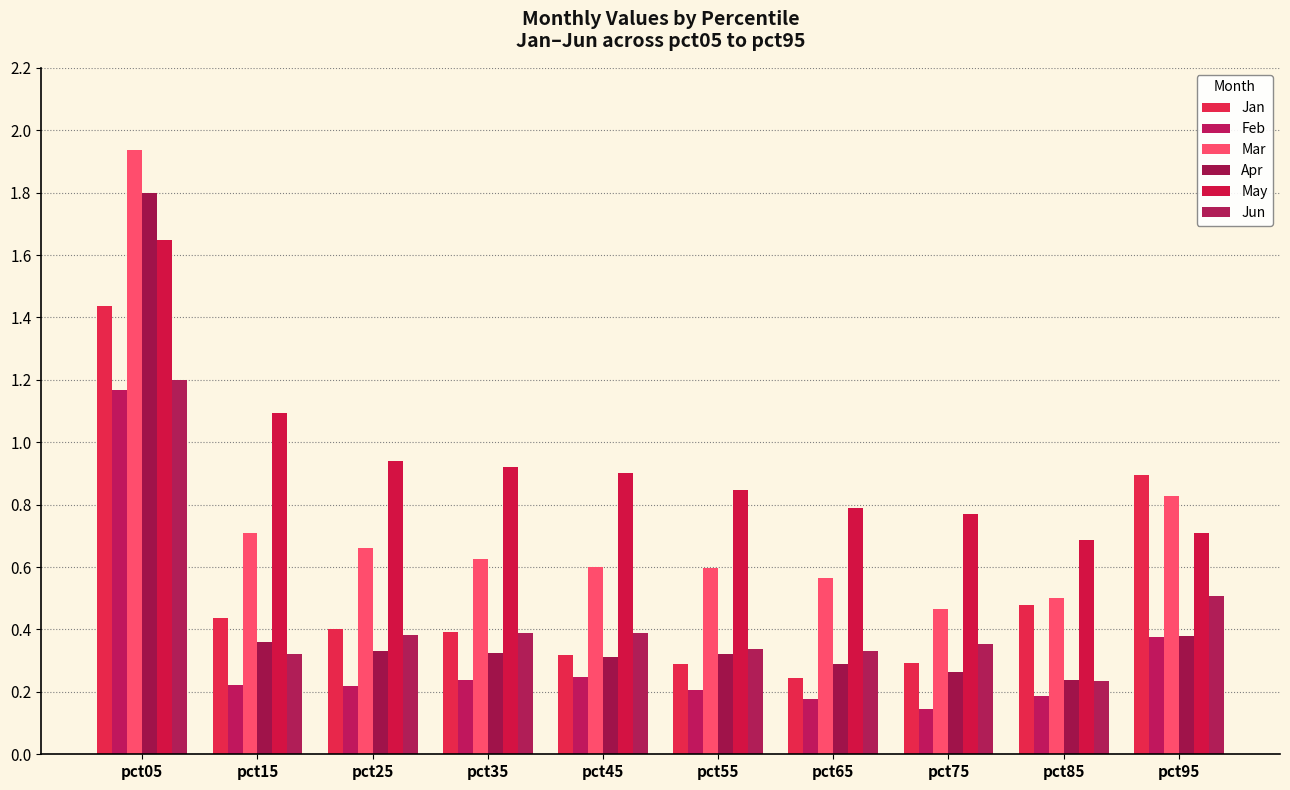

What is the minimum value shown in the chart?

0.1